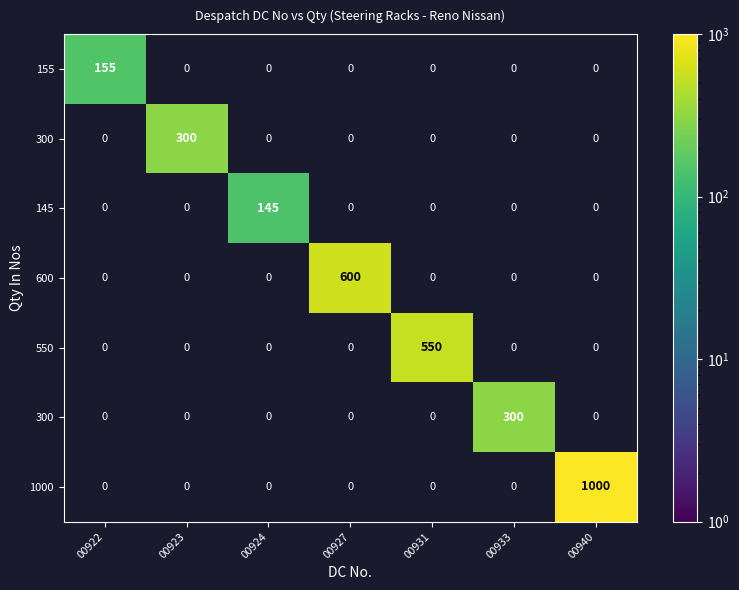

Which label corresponds to the largest value in the chart?

00940